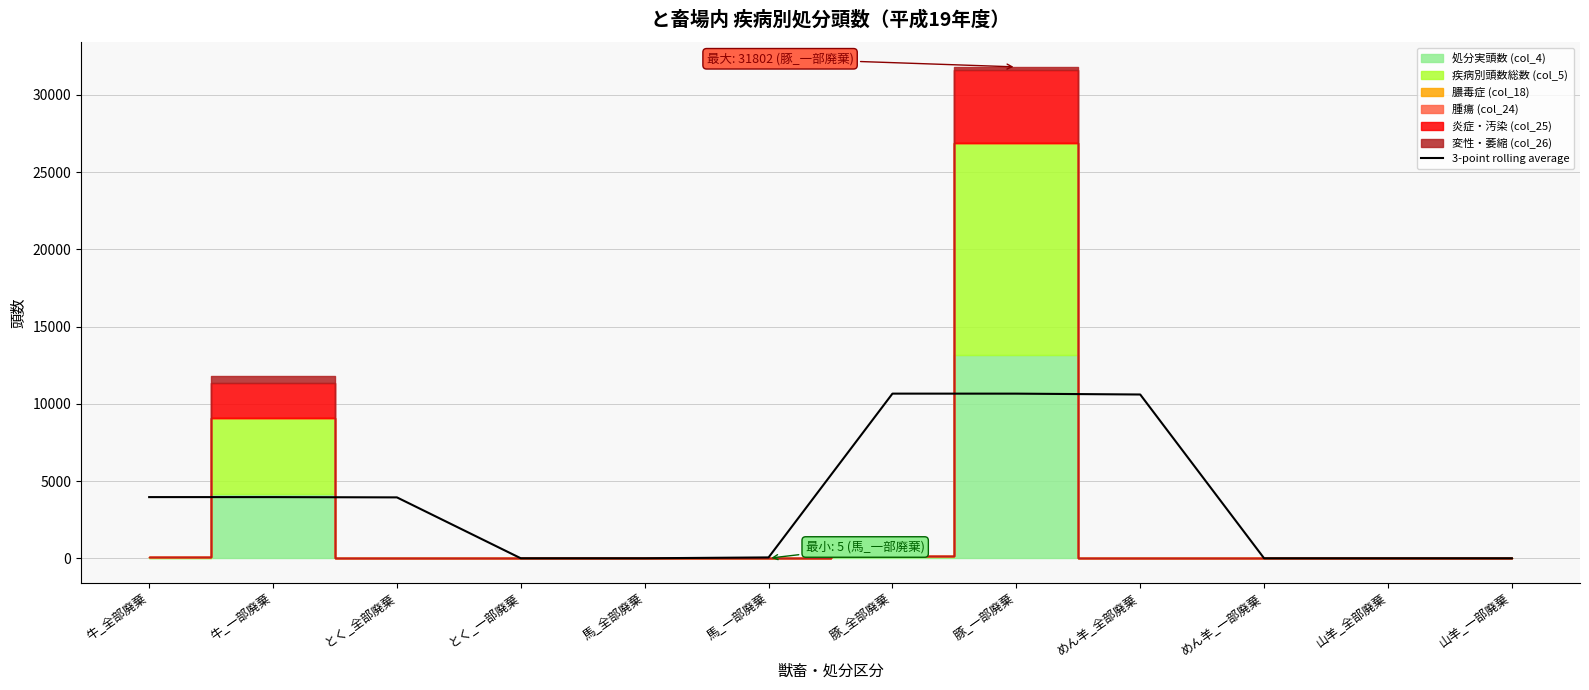

Reading right to left, list all the values displayed in this chart.

山羊_一部廃棄=0.0	山羊_全部廃棄=0.0	めん羊_一部廃棄=0.0	めん羊_全部廃棄=10600.7	豚_一部廃棄=10656.0	豚_全部廃棄=10657.7	馬_一部廃棄=57.0	馬_全部廃棄=1.7	とく_一部廃棄=0.0	とく_全部廃棄=3942.7	牛_一部廃棄=3960.7	牛_全部廃棄=3960.7